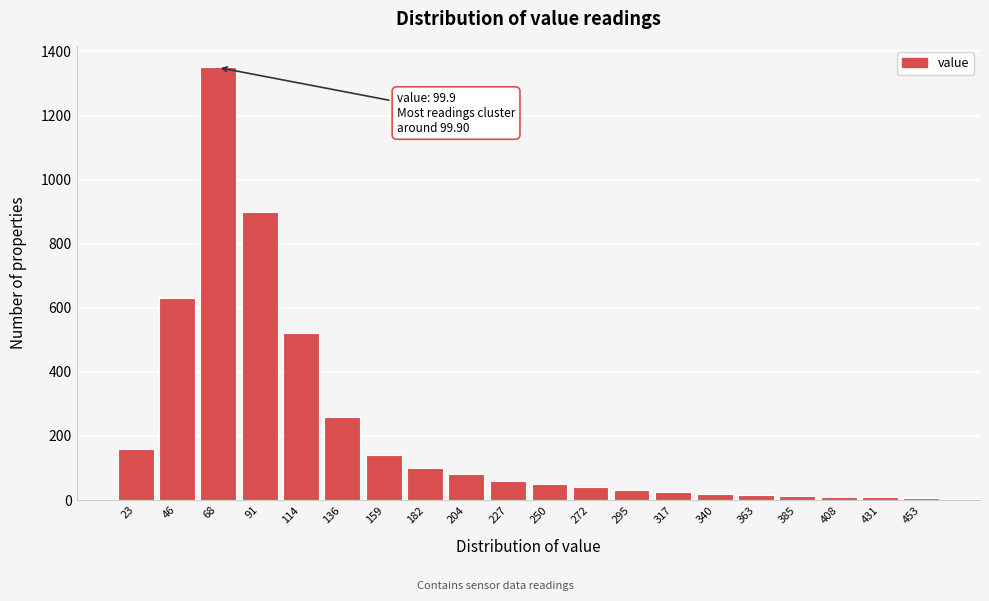

At which label is the value closest to 677?

46